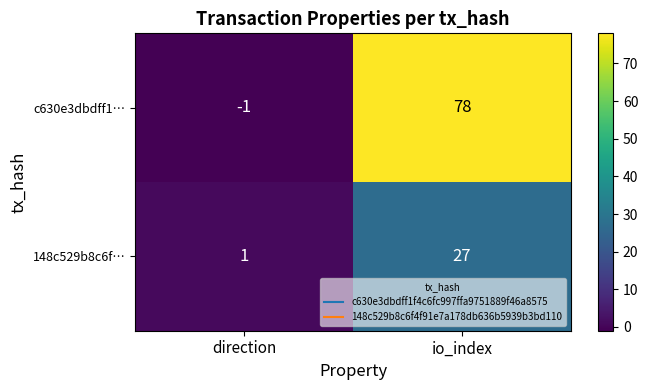

Reading left to right, list all the values displayed in this chart.

c630e3dbdff1…: direction=-1	io_index=78
148c529b8c6f…: direction=1	io_index=27